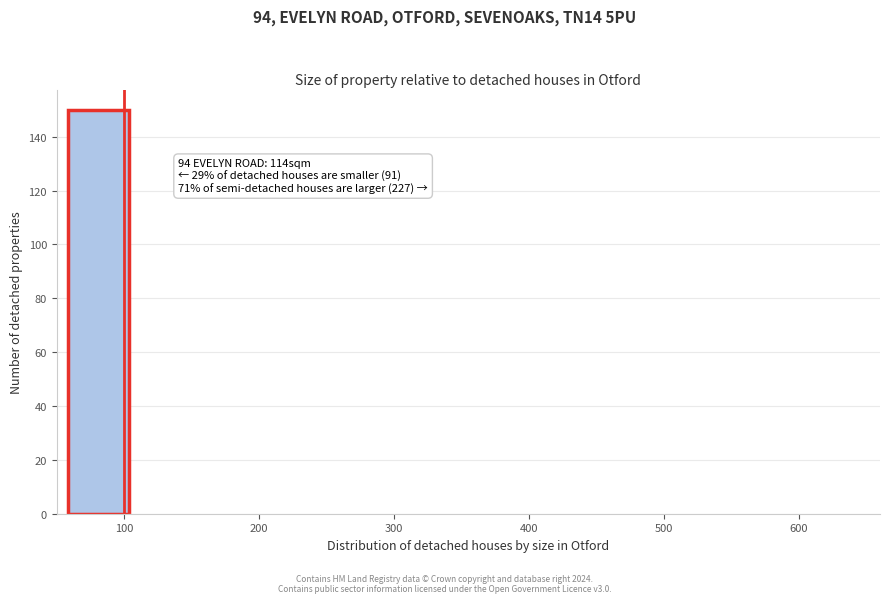

Over which range of the x-axis is the bar tallest?

60 to 100